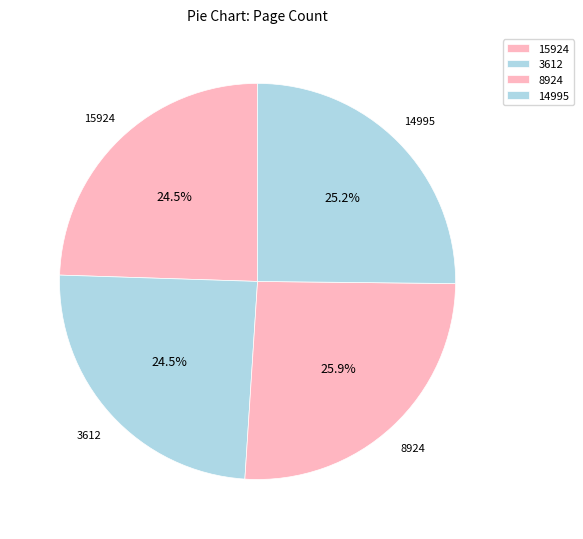

What is the ratio of the value at 8924 to the value at 3612?

1.1